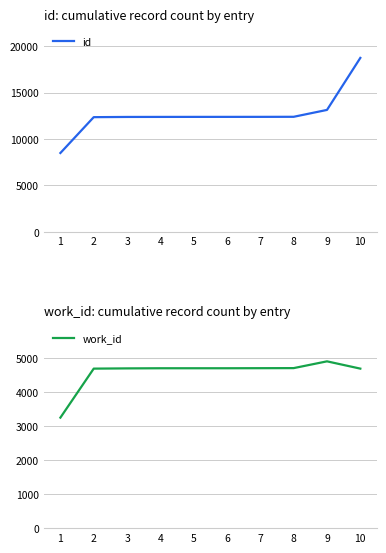

True or false: work_id and id intersect in this chart.

False